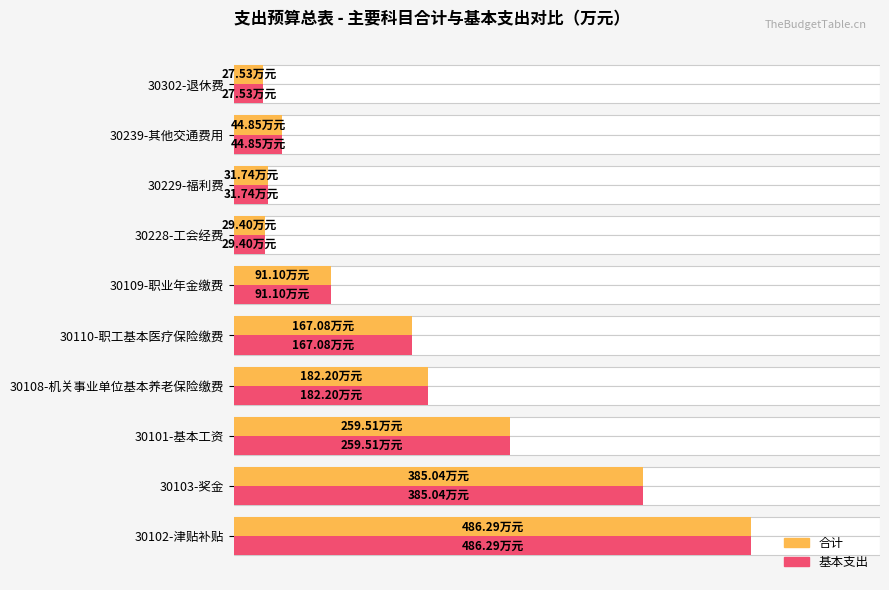

Are the bars grouped side by side (vs. stacked)?

Yes